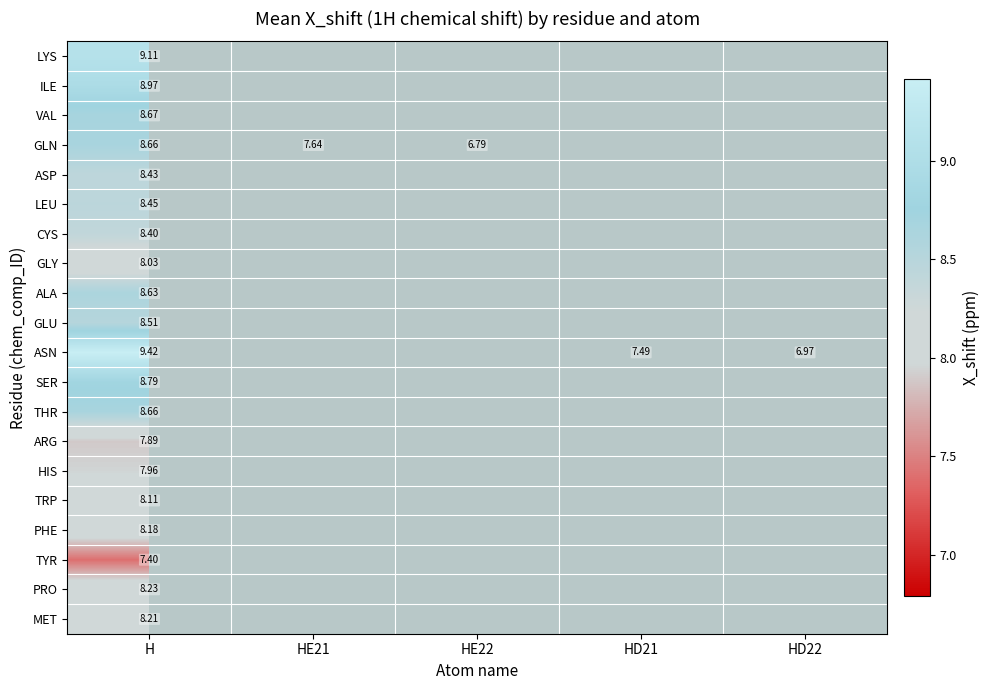

What is the greatest value displayed?

9.4